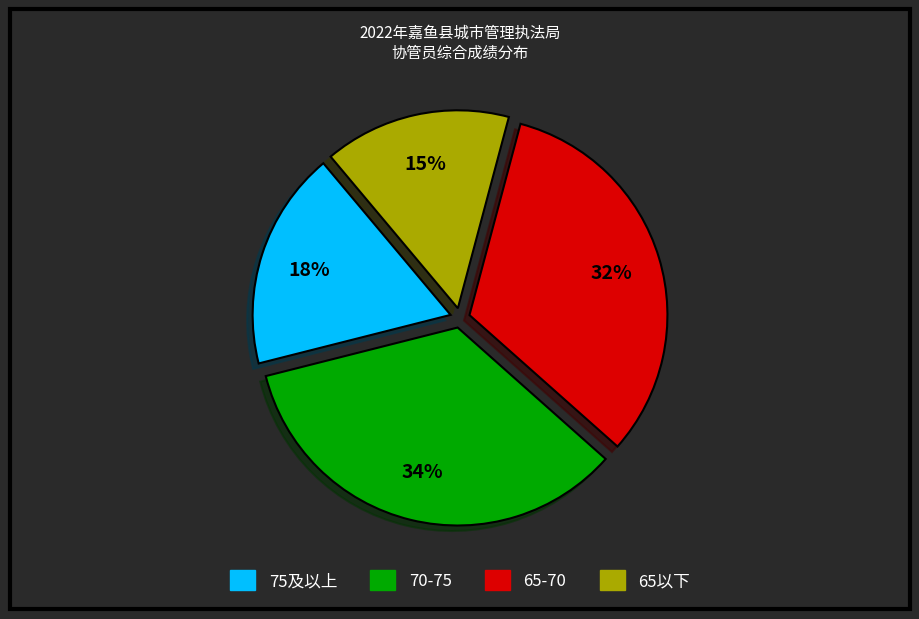

Is there any slice that represents more than half of the pie?

No